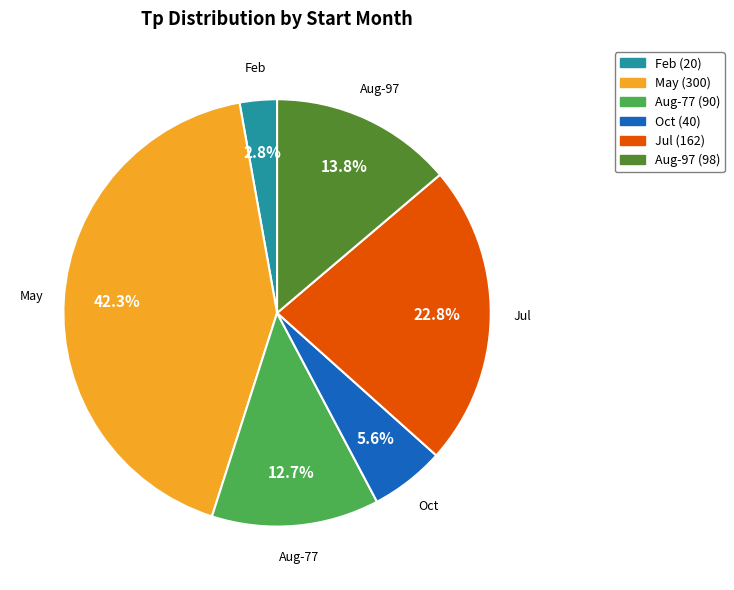

Does any single category account for the majority?

No